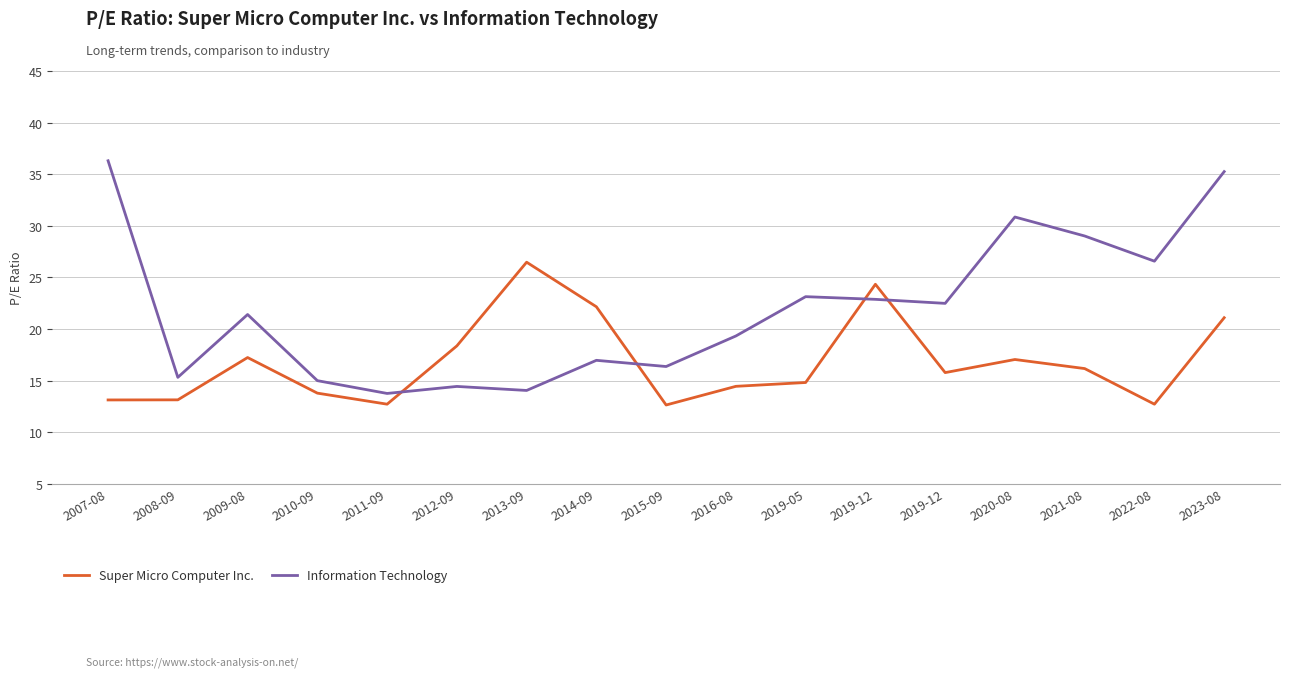

At which label does Information Technology first exceed 21?

2007-08